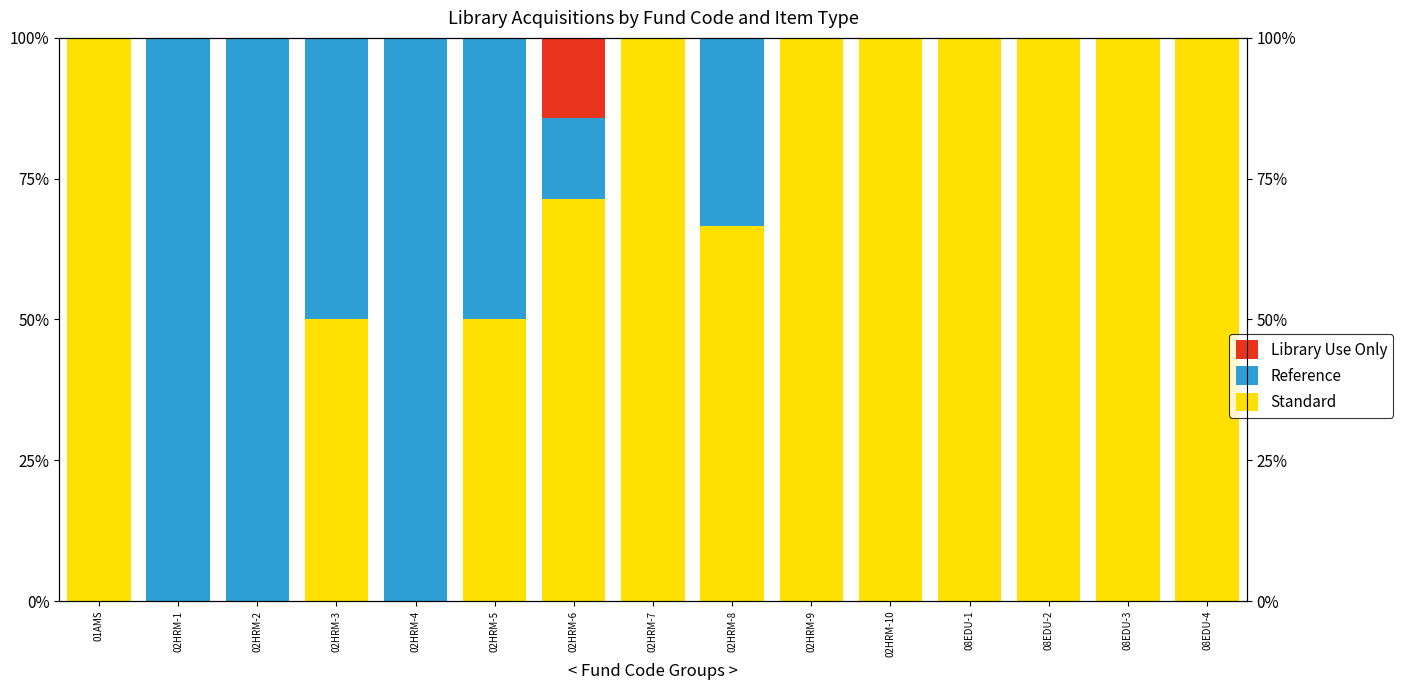

The value of Standard at 02HRM-7 is 100.0. True or false?

True